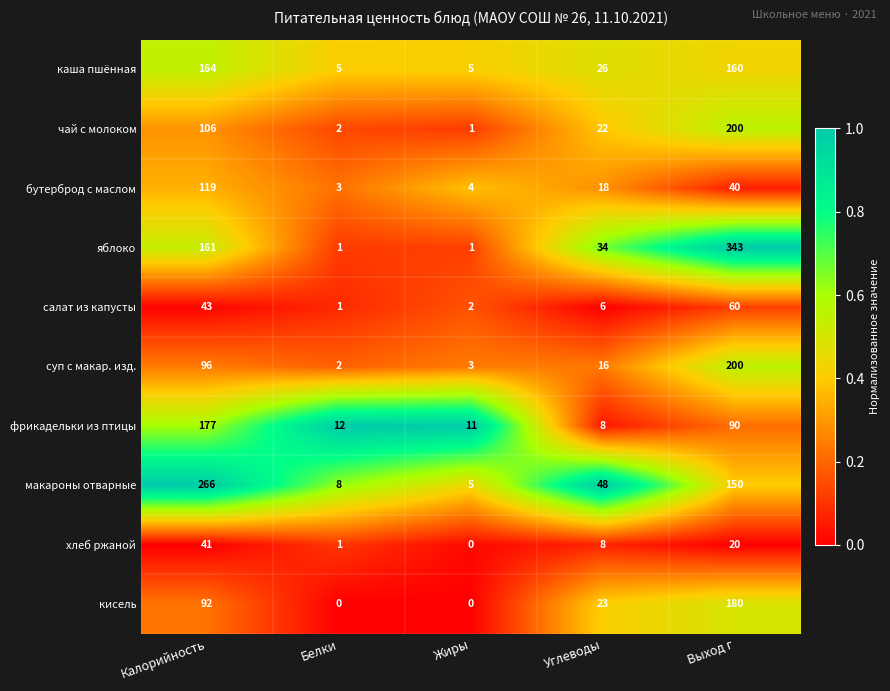

What is the greatest value displayed?

343